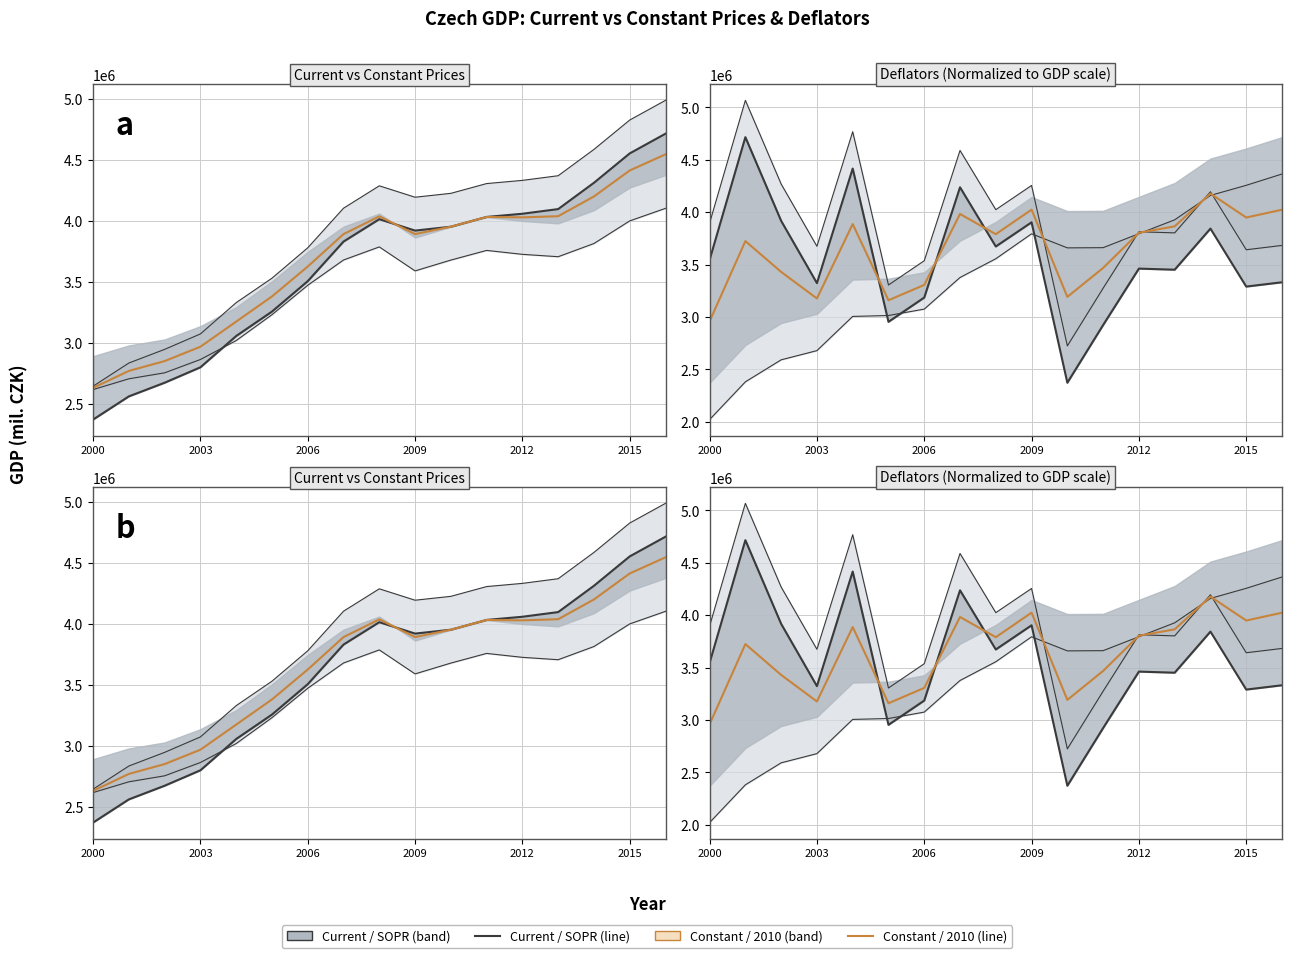

Where is Constant Prices nearest to the value 3589691?

2006